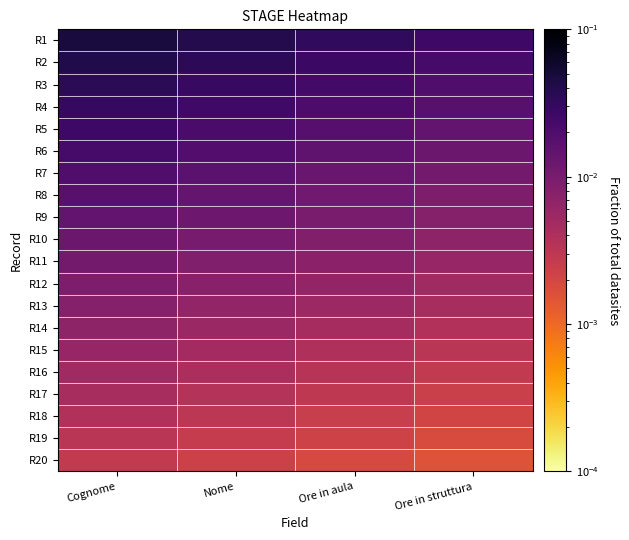

What is the total value across all series at Ore in struttura?

0.2